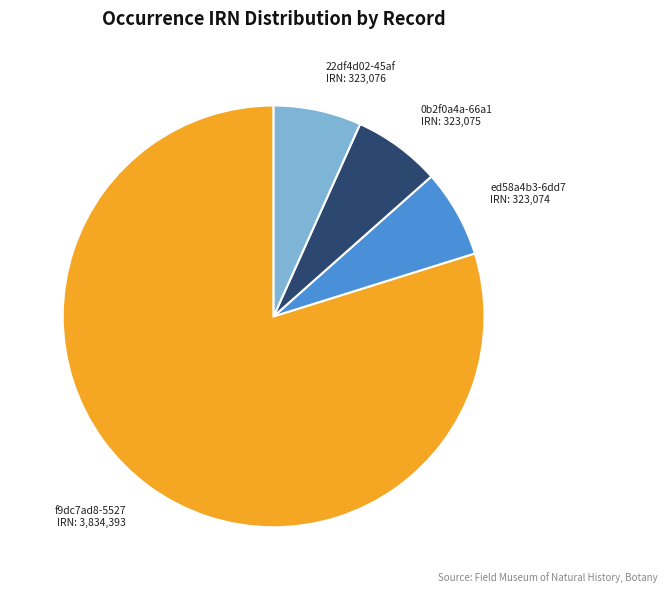

Does any single category account for the majority?

Yes